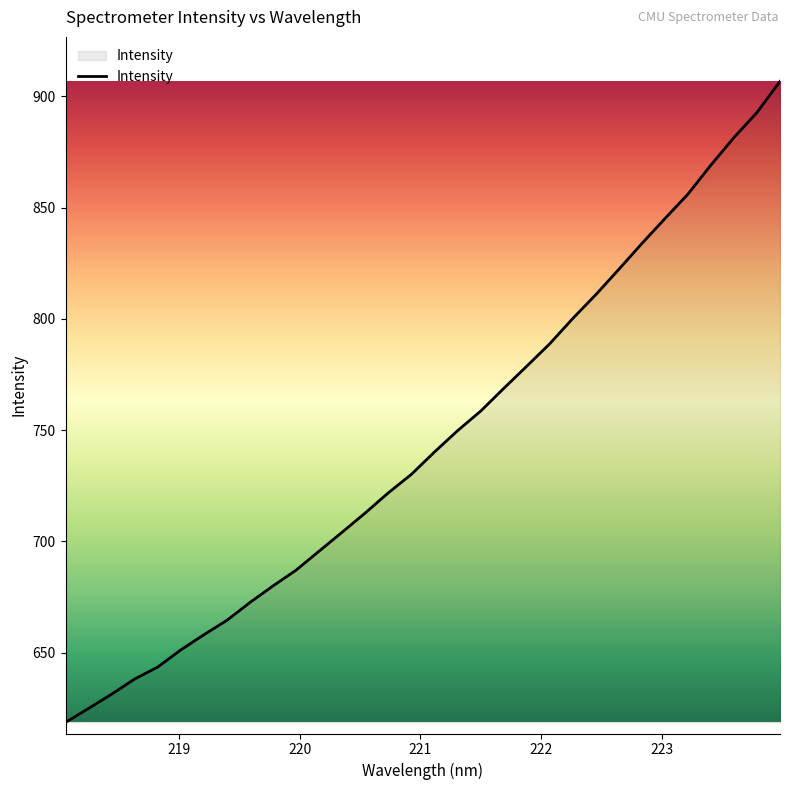

What is the smallest value displayed?

618.7